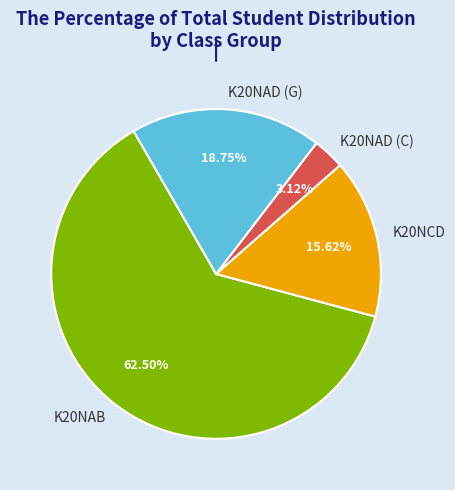

To the nearest percent, what portion does K20NAD (C) represent?

3%